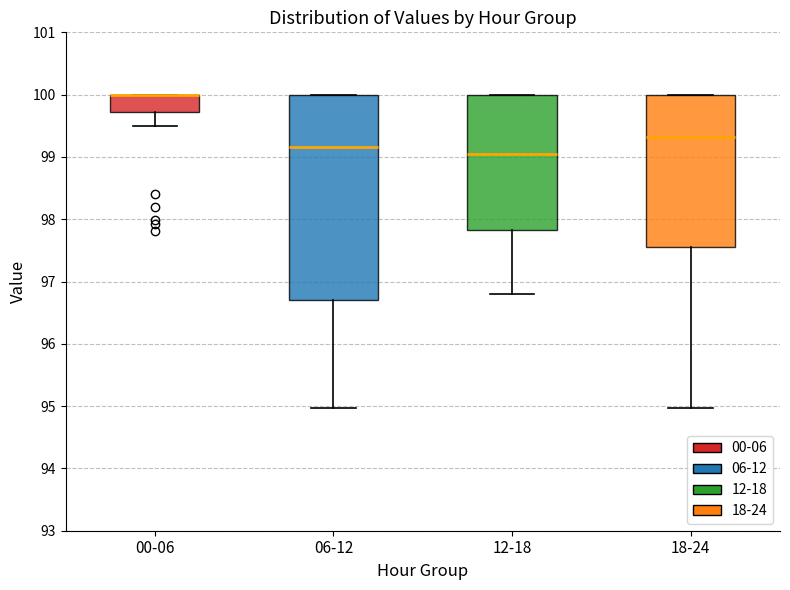

Where is the lower edge of the box for 12-18 on the y-axis? The values are not printed on the chart, so give them approximately, as read against the axis.

97.8